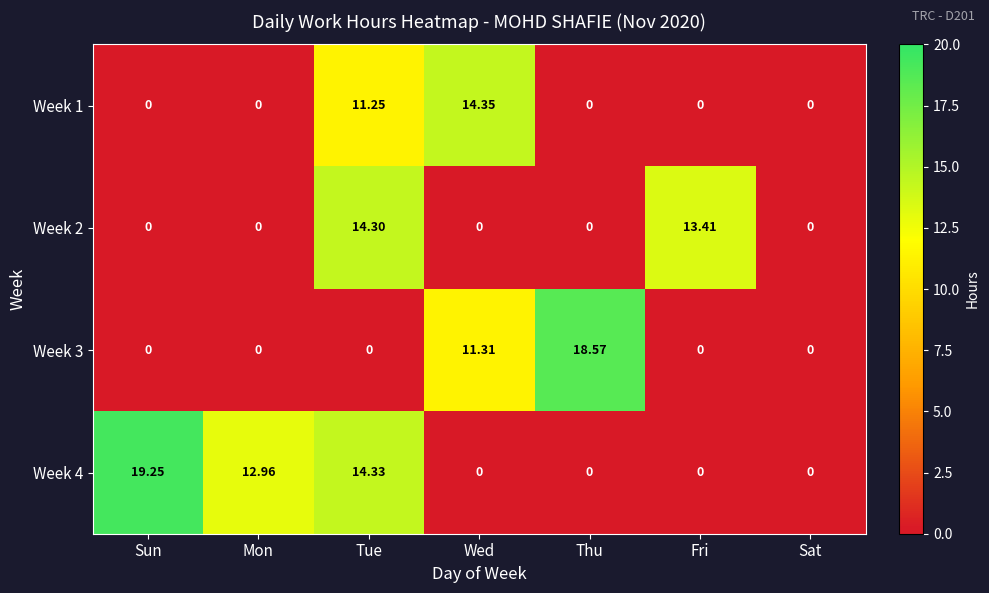

At Tue, list the series in order from smallest to largest.

Week 3, Week 1, Week 2, Week 4